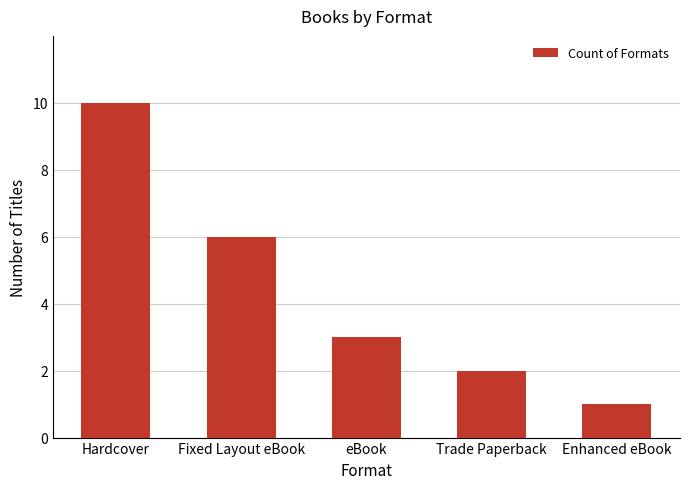

Which label corresponds to the largest value in the chart?

Hardcover